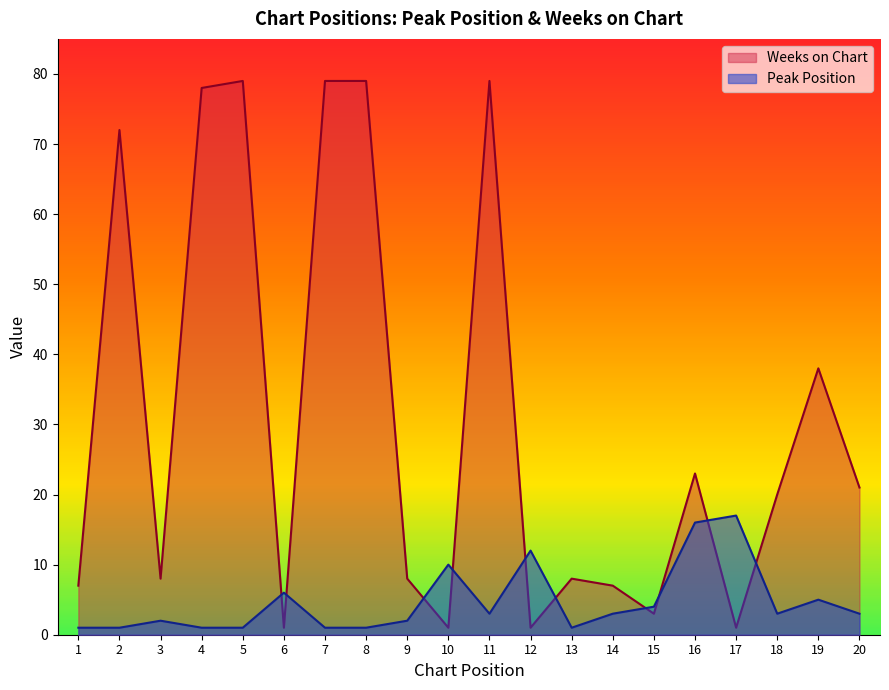

How many data points in Weeks on Chart are above 20?

9